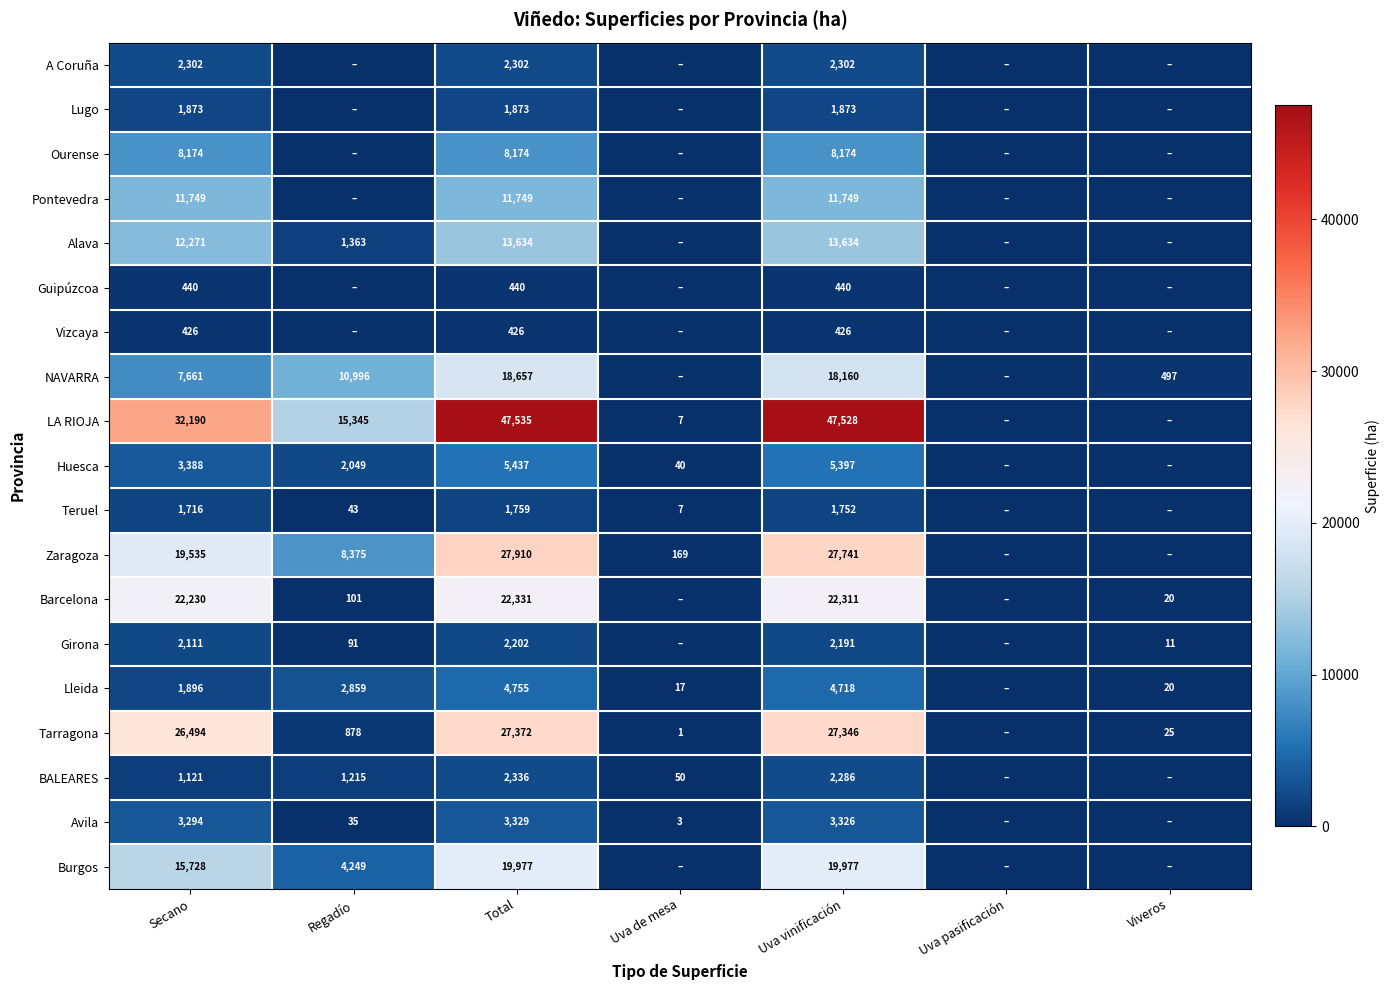

The value of Teruel at Total is 1759. True or false?

True